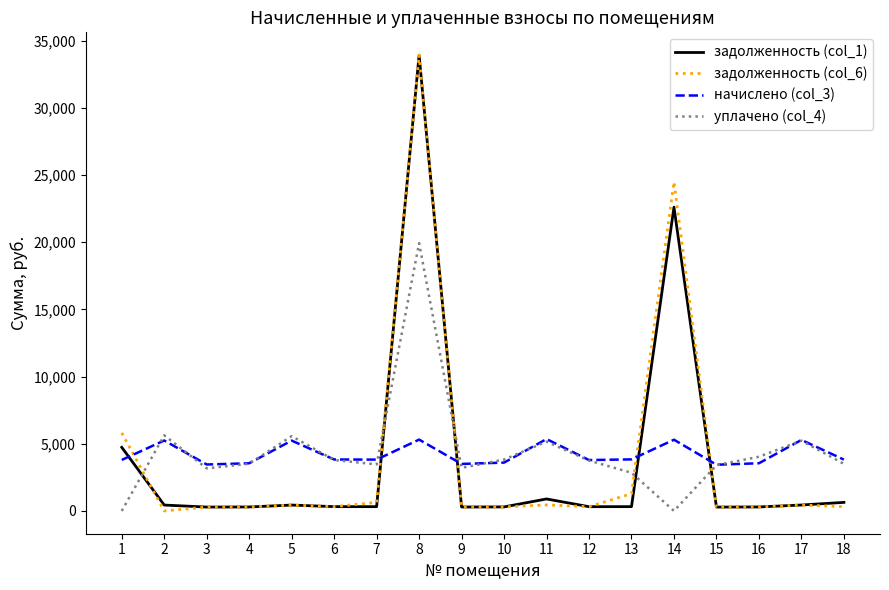

The начислено (col_3) series shows 3547.0 at 4. True or false?

True